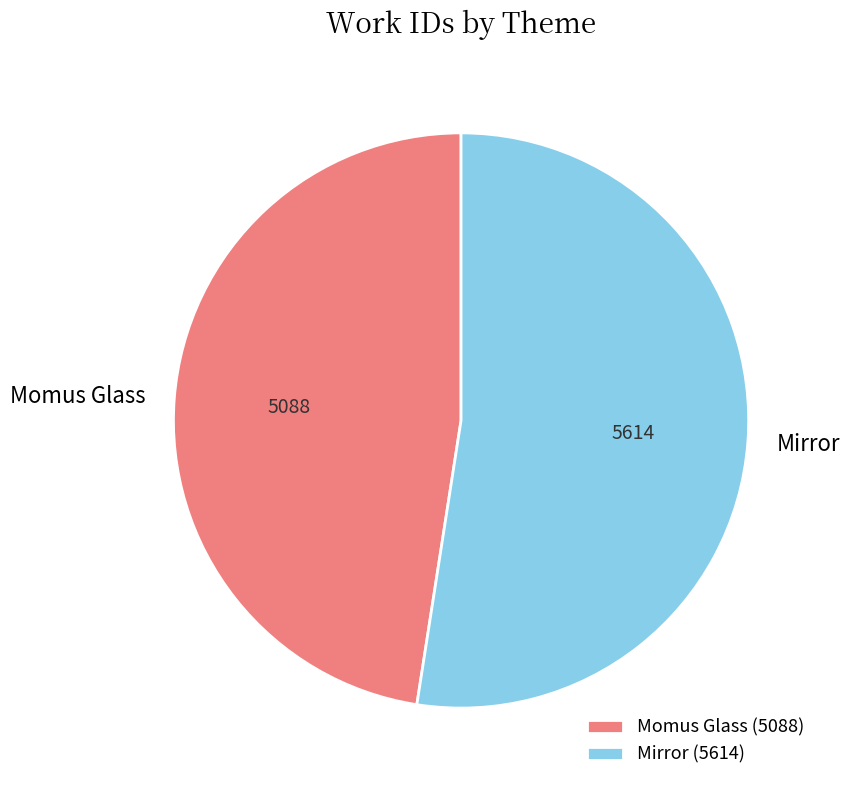

Is Momus Glass the majority of the pie?

No